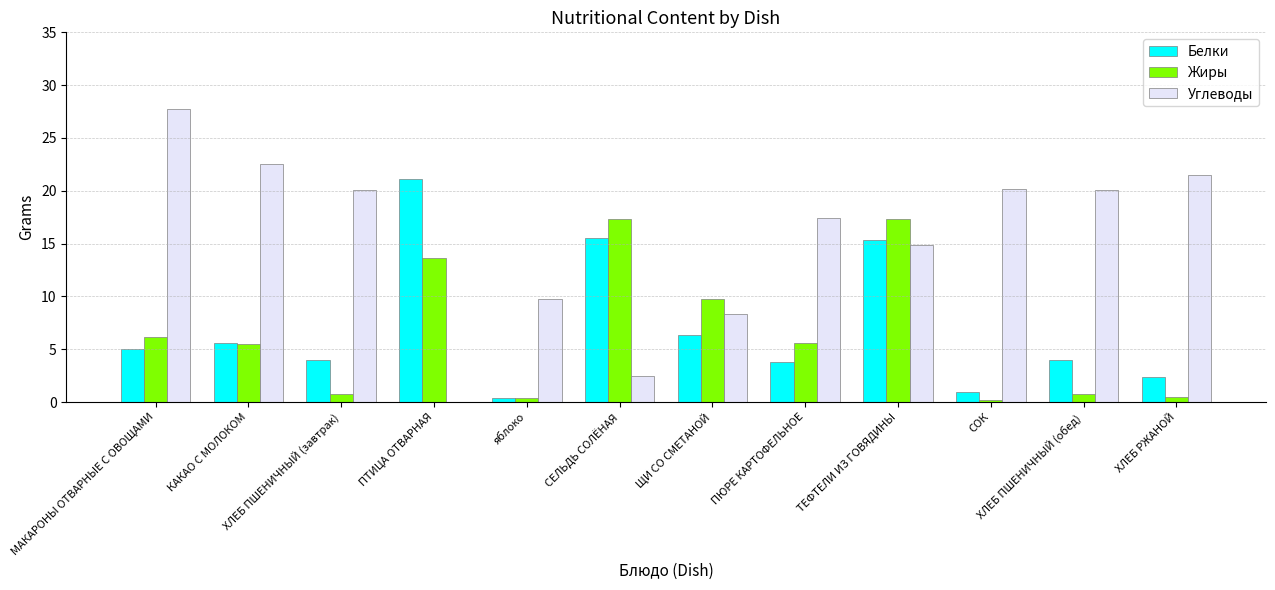

How many series are shown in this chart?

3